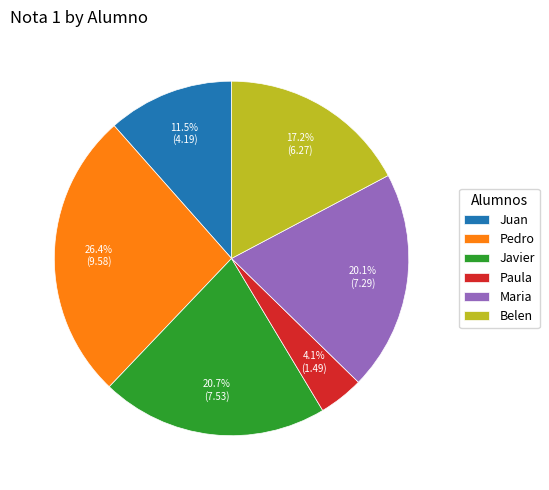

Rank the categories by value from highest to lowest.

Pedro, Javier, Maria, Belen, Juan, Paula